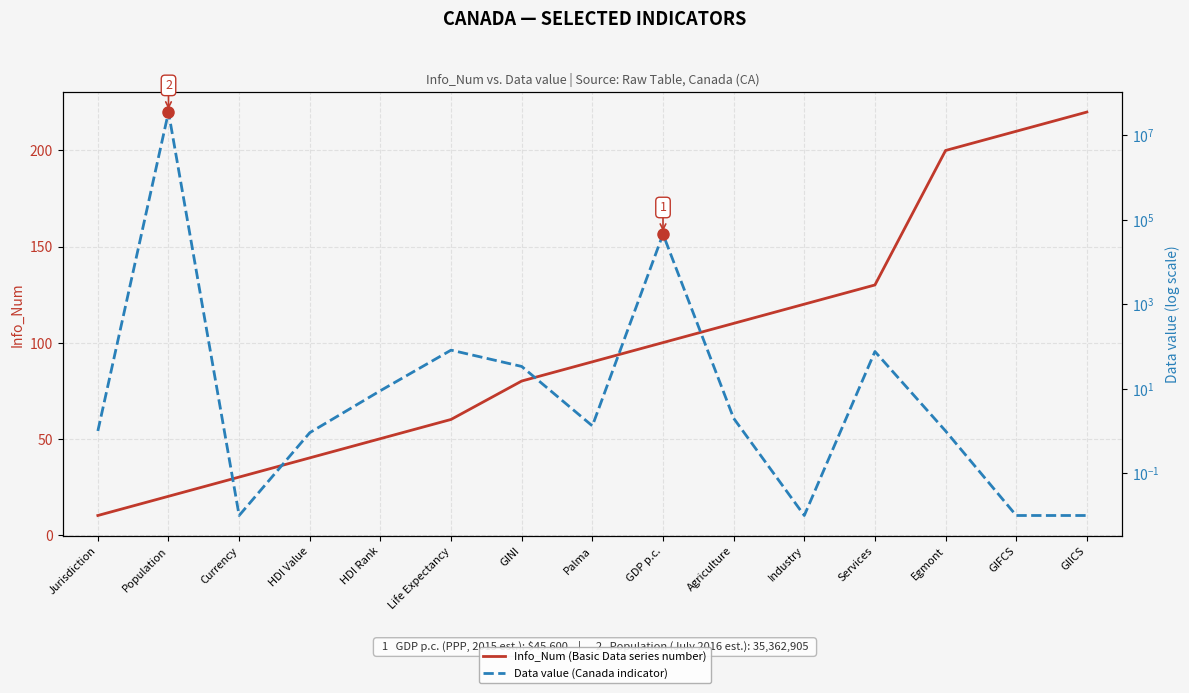

Reading right to left, what are all the values shown in this chart?

Info_Num (Basic Data series number): 220.0	210.0	200.0	130.0	120.0	110.0	100.0	90.0	80.0	60.0	50.0	40.0	30.0	20.0	10.0
Data value (Canada indicator): 0.0	0.0	1.0	76.0	0.0	2.0	45600.0	1.3	33.7	82.0	9.0	0.9	0.0	35362905.0	1.0